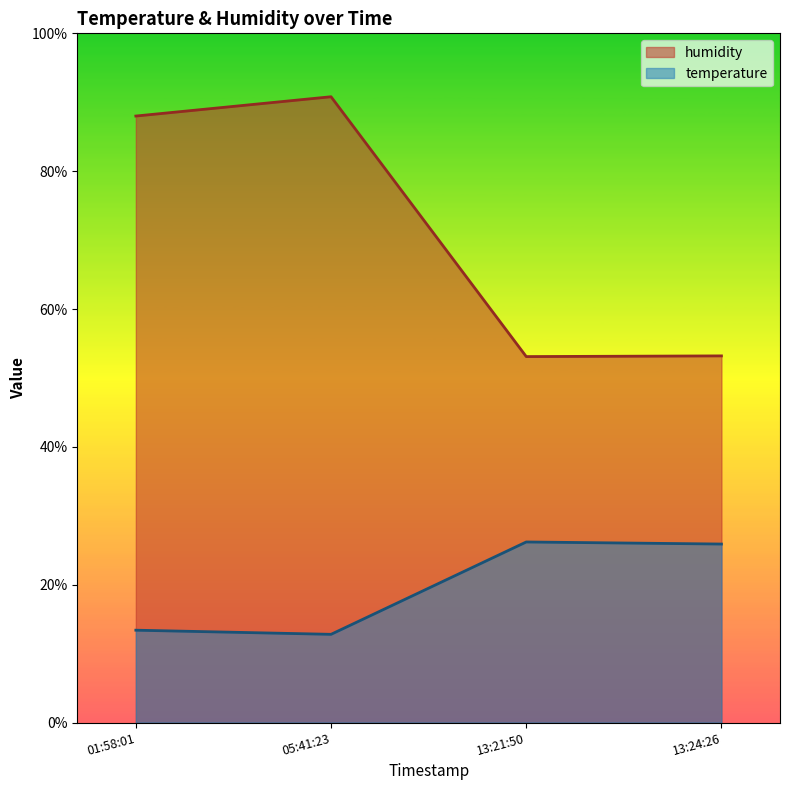

Read the temperature value at 13:24:26.

25.9